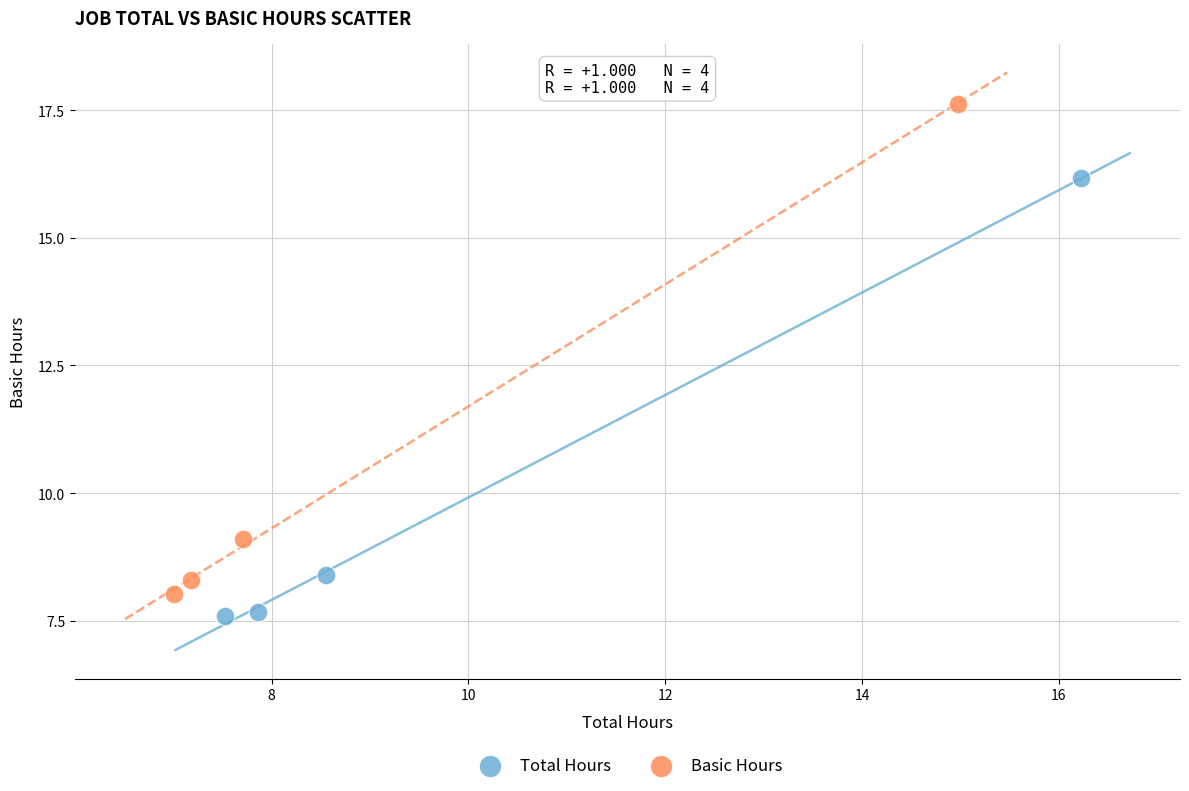

Which series reaches the maximum Y coordinate?

Basic Hours